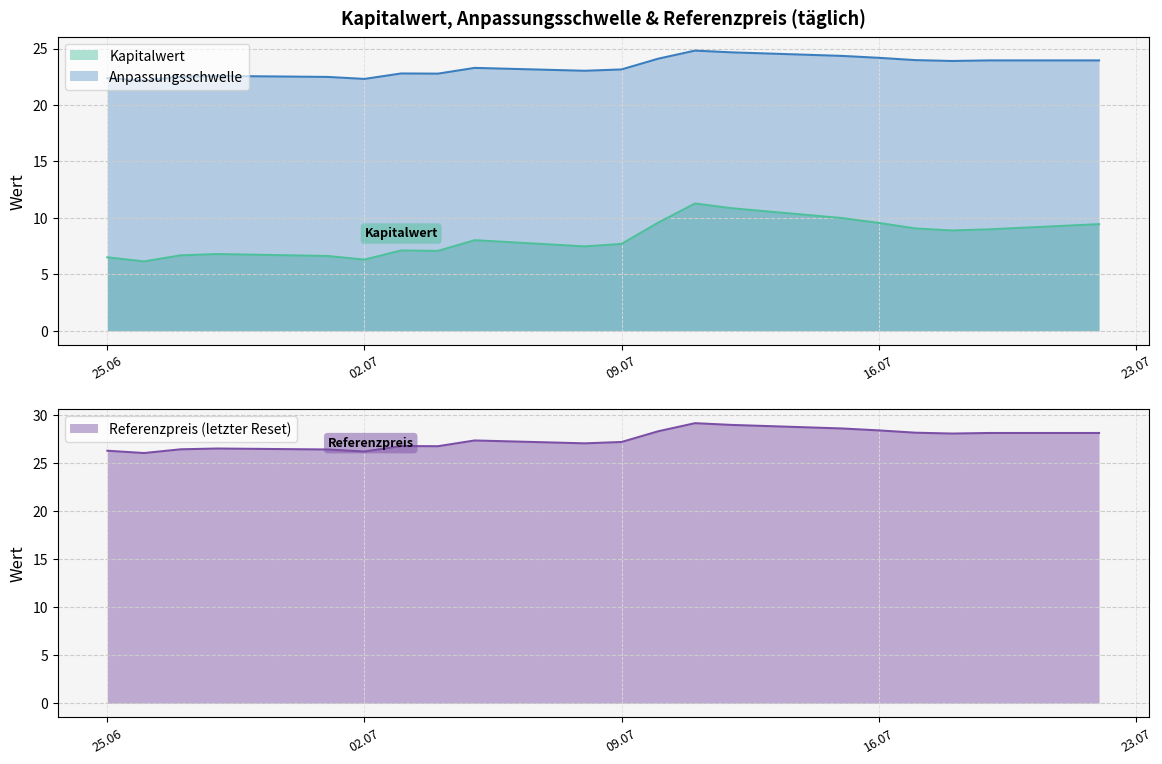

Is the value of Kapitalwert at 2024-07-08 greater than the value of Anpassungsschwelle at 2024-07-10?

No